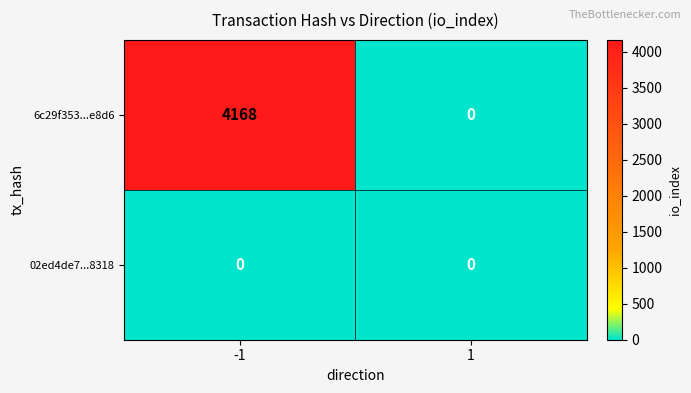

Rank the categories by 6c29f353...e8d6 value from highest to lowest.

-1, 1